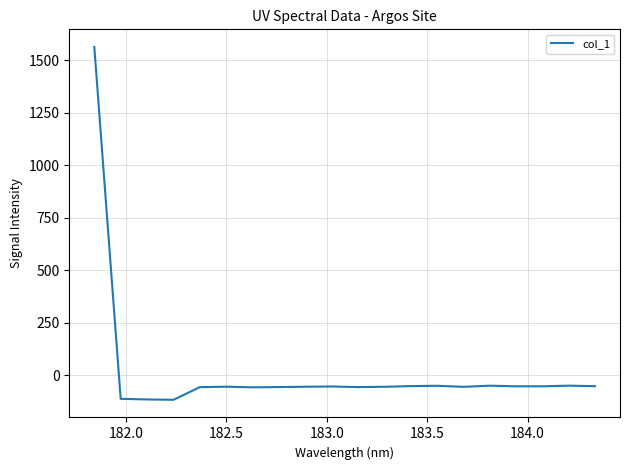

What is the sum of all values?

365.4